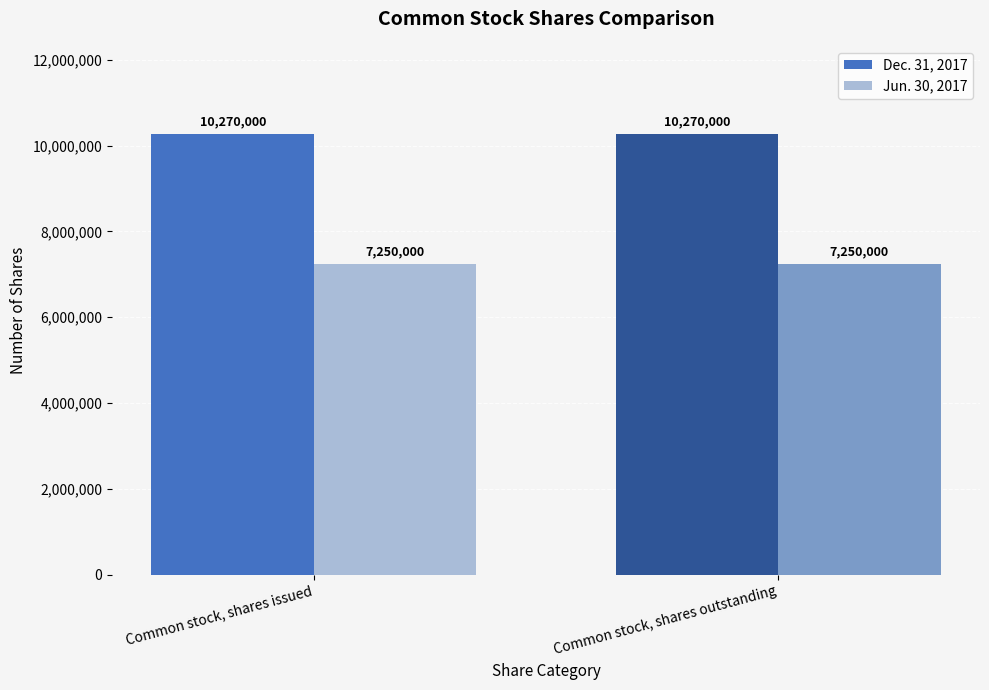

What is the label of the 2nd bar from the right?

Common stock, shares issued